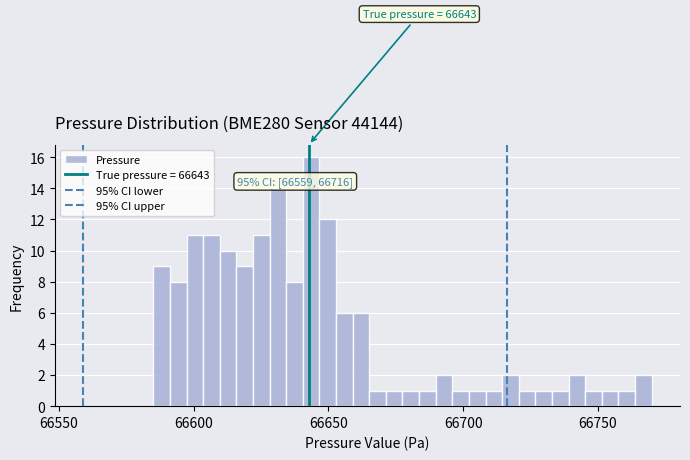

Around what value on the x-axis is the tallest bar? Give the approximate position of its centre, as read against the axis.

66645